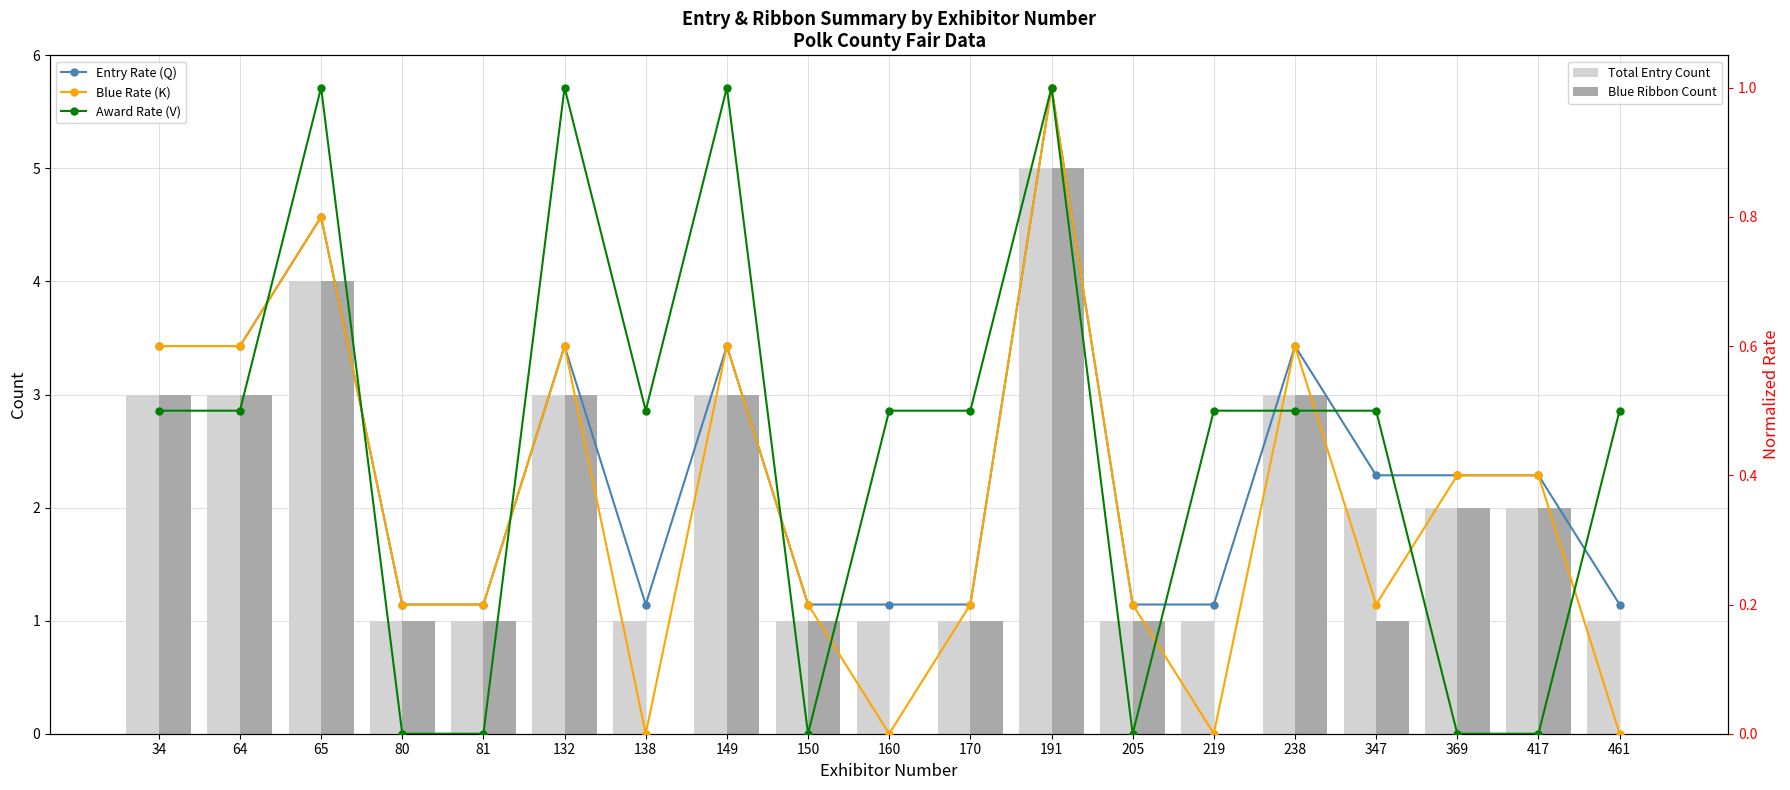

Is it true that Blue Rate (K) equals 1.0 at 191?

True